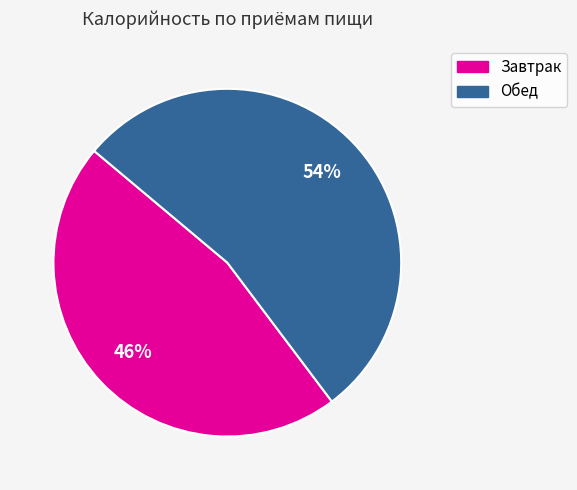

How many slices are in this pie chart?

2